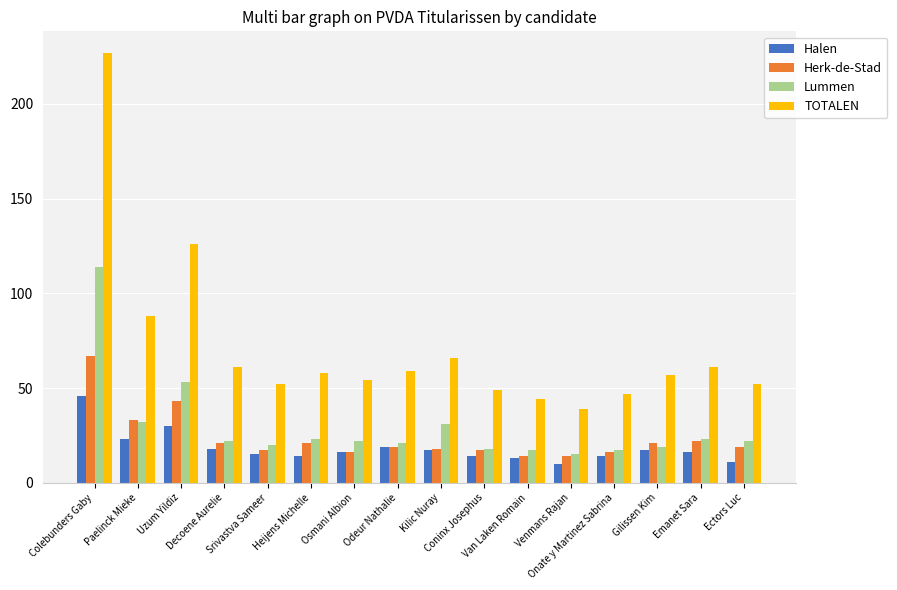

Count the number of data series in this chart.

4